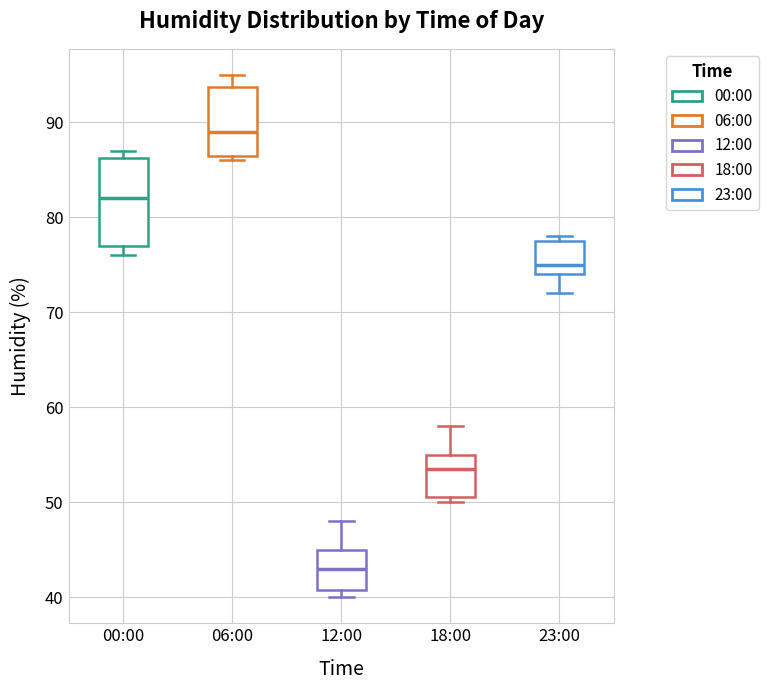

Reading left to right, read every box against the y-axis: the position of its median line, the range the box covers, and the ends of its whiskers. The values are not printed on the chart, so give them approximately, as read against the axis.

00:00: median 82, box 77 to 86, whiskers 76 to 87
06:00: median 89, box 87 to 94, whiskers 86 to 95
12:00: median 43, box 41 to 45, whiskers 40 to 48
18:00: median 54, box 51 to 55, whiskers 50 to 58
23:00: median 75, box 74 to 78, whiskers 72 to 78 (just above the box's upper edge)